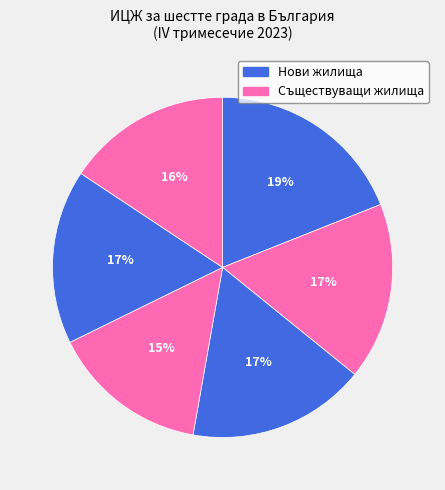

How many segments does this pie chart have?

6